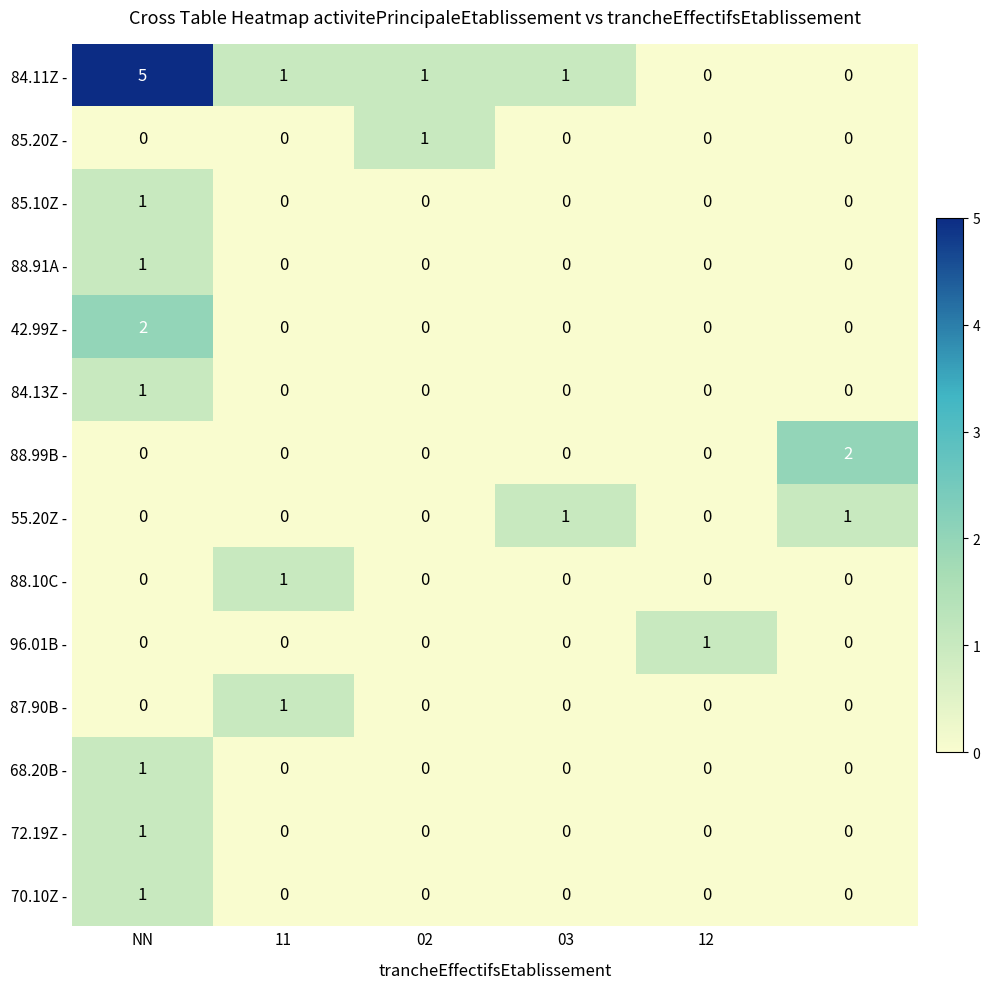

Which series has the largest range (max minus min)?

84.11Z -